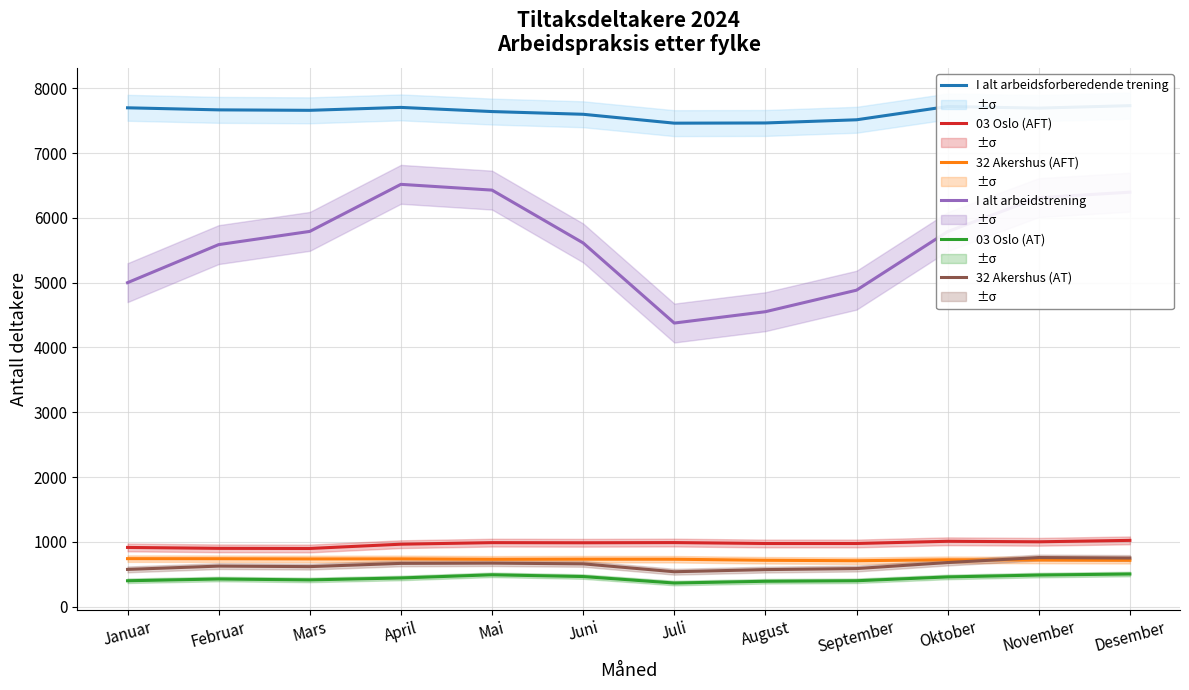

What is the smallest value displayed?

366